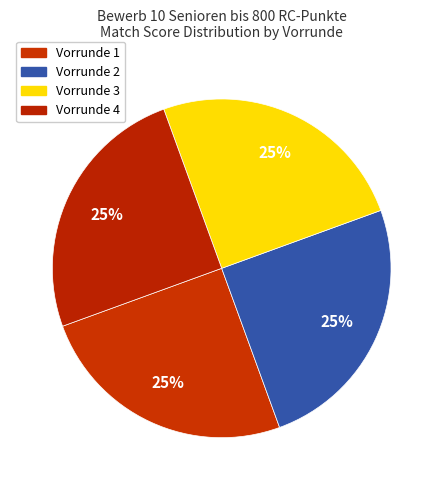

How many slices are in this pie chart?

4